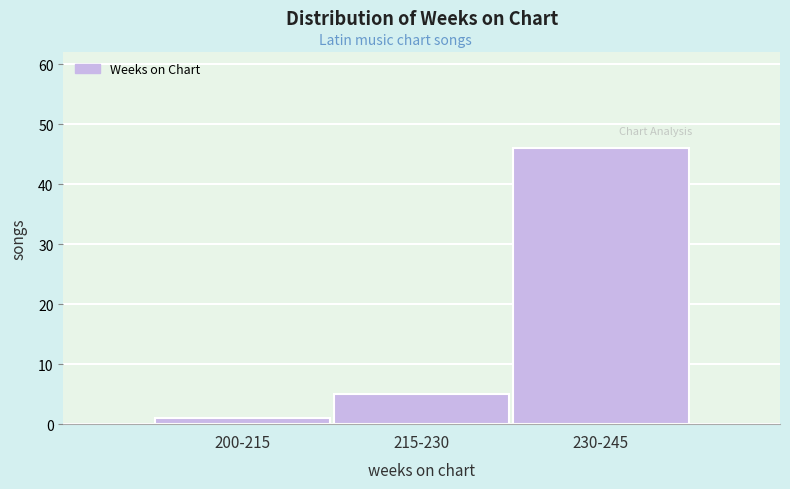

Reading left to right, what are all the values shown in this chart?

200-215=1	215-230=5	230-245=46